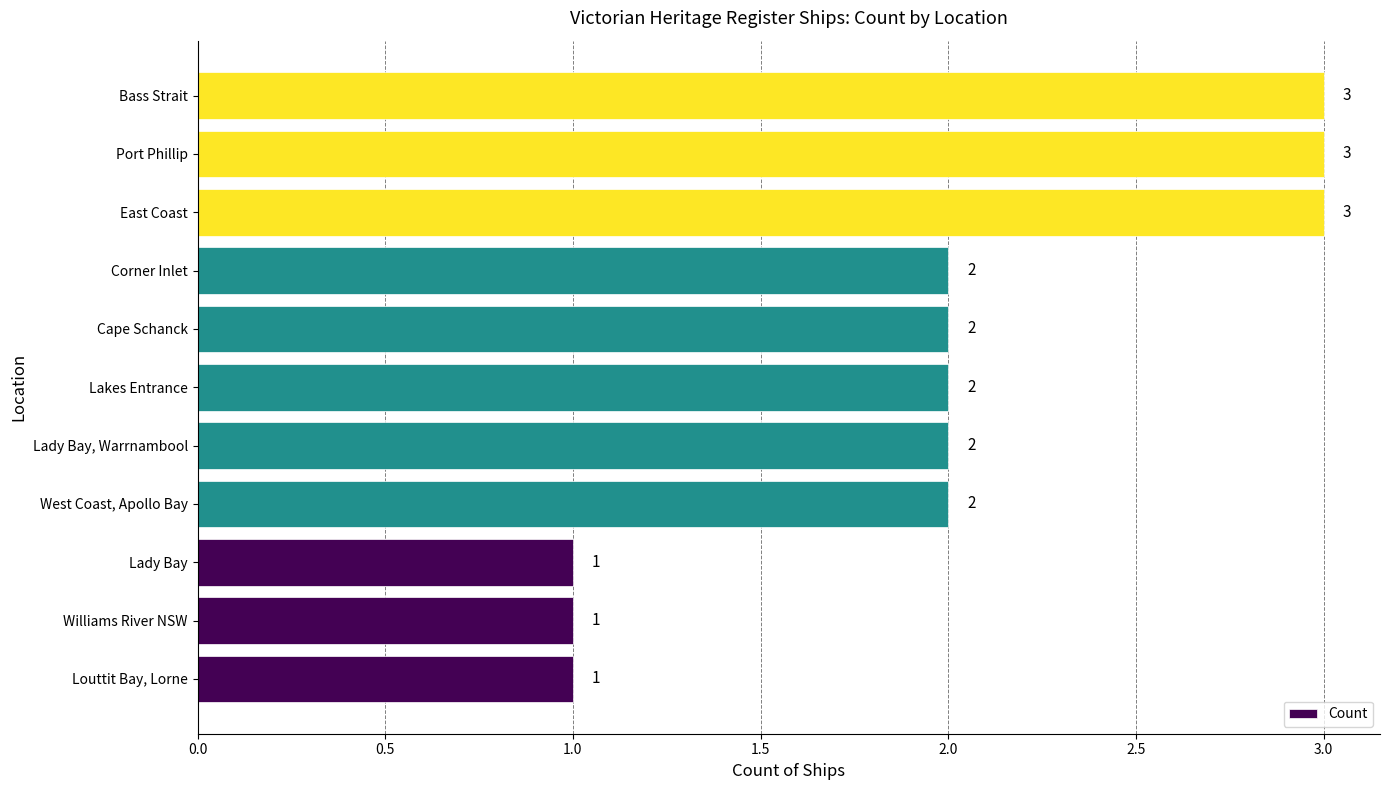

What is the sum of all values?

22